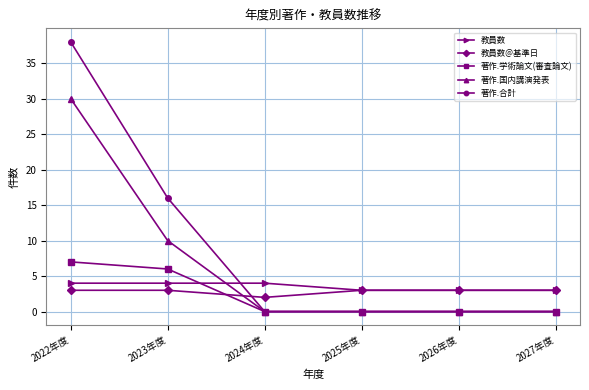

Which series has the largest total across all categories?

著作.合計